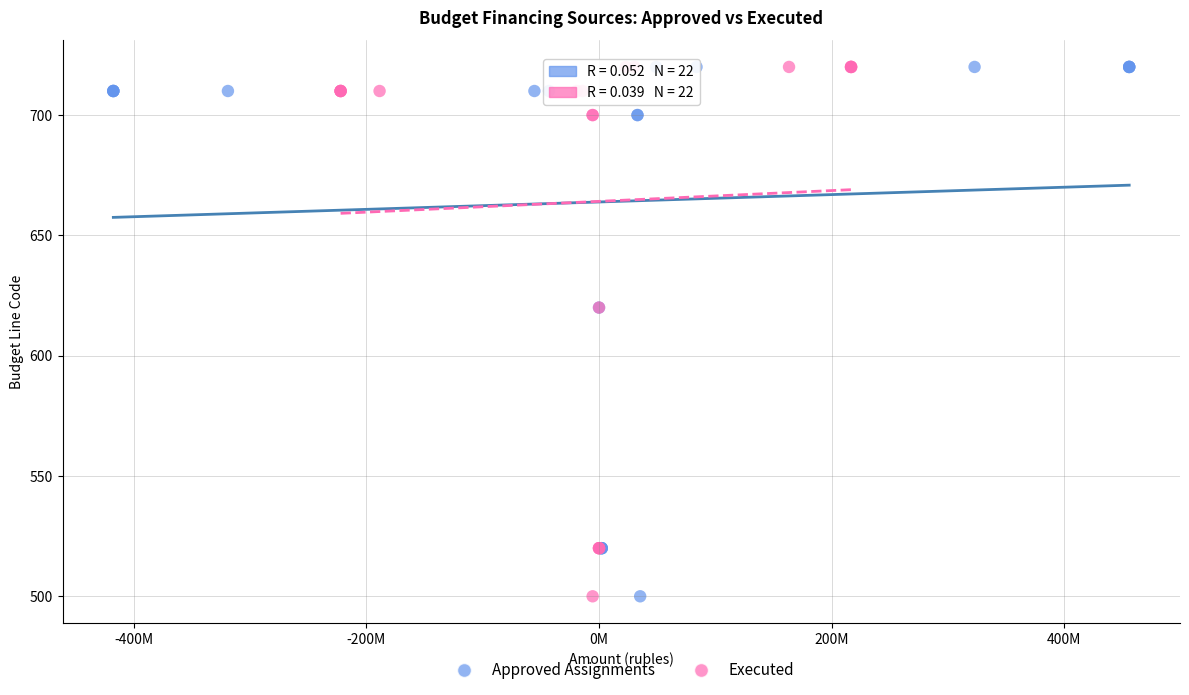

What are all the series names shown in the legend?

Approved Assignments, Executed